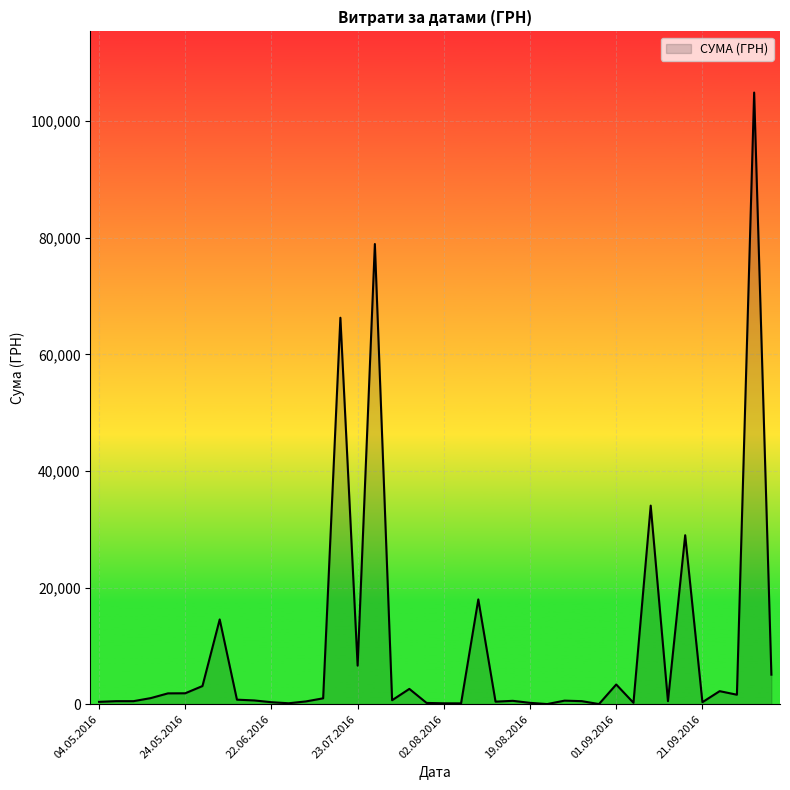

What is the maximum value shown in the chart?

104899.0